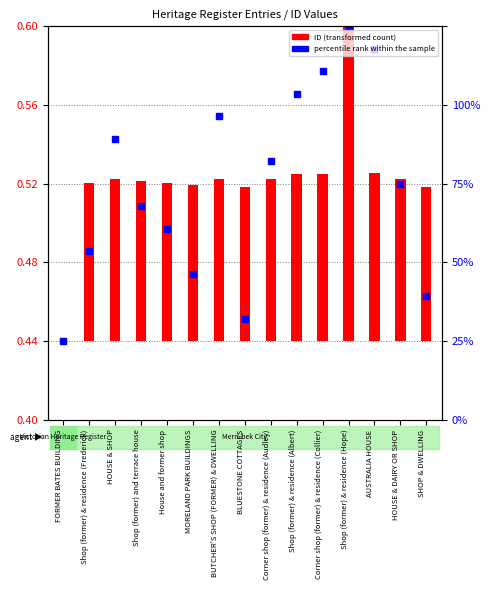

What is the change in value from Corner shop (former) & residence (Audley) to Shop (former) & residence (Hope)?

+0.1